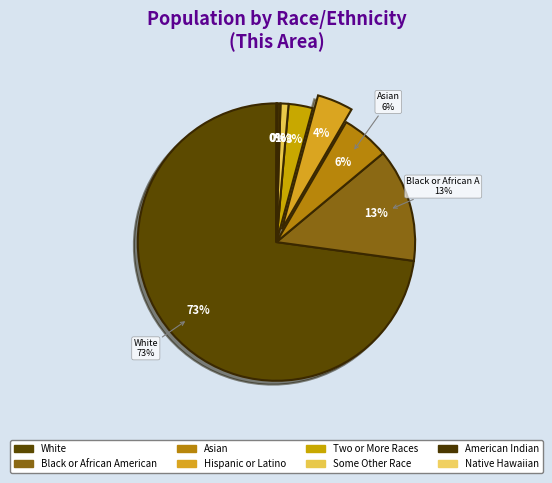

What is the largest slice in the pie chart?

White alone